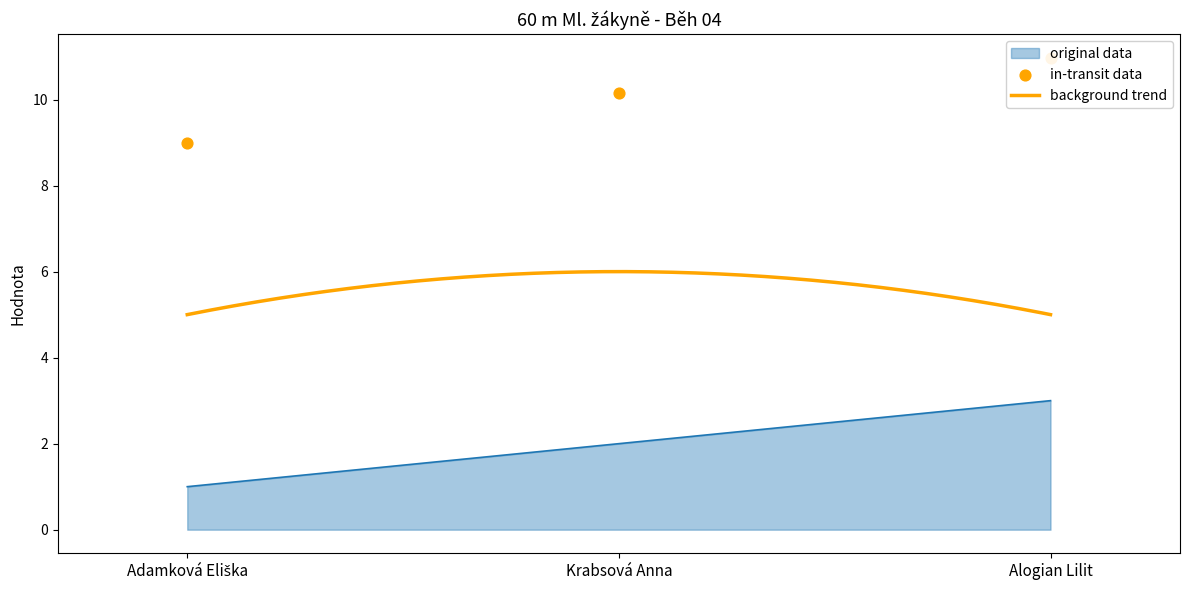

At which category is the sum across all series the highest?

Alogian Lilit